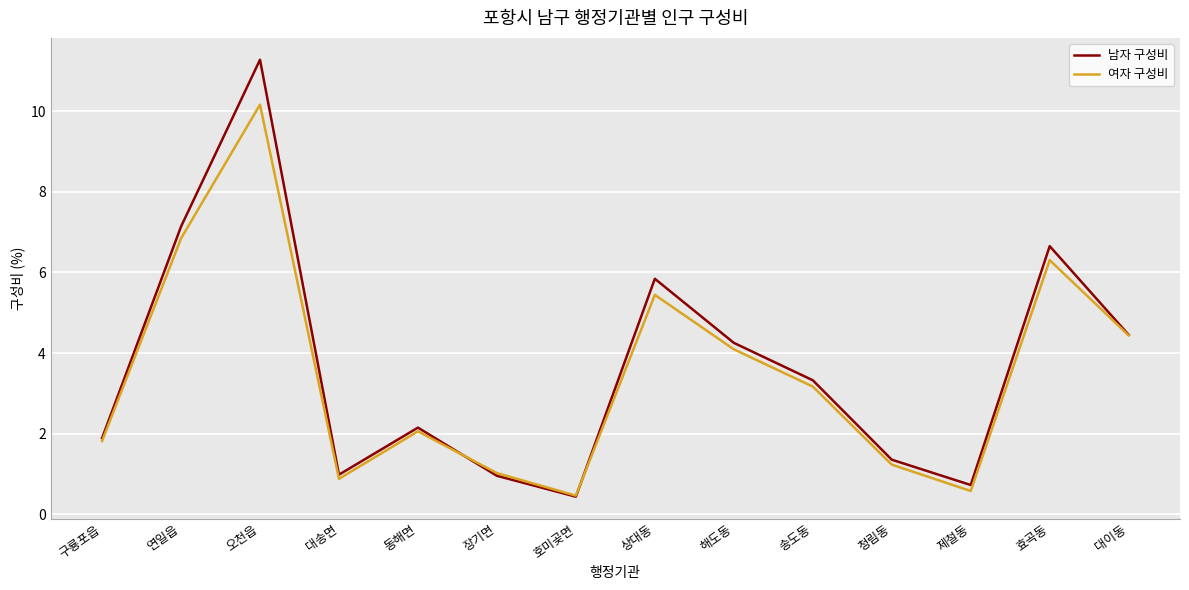

True or false: 남자 구성비 has more than 0 points higher than both neighbors.

True